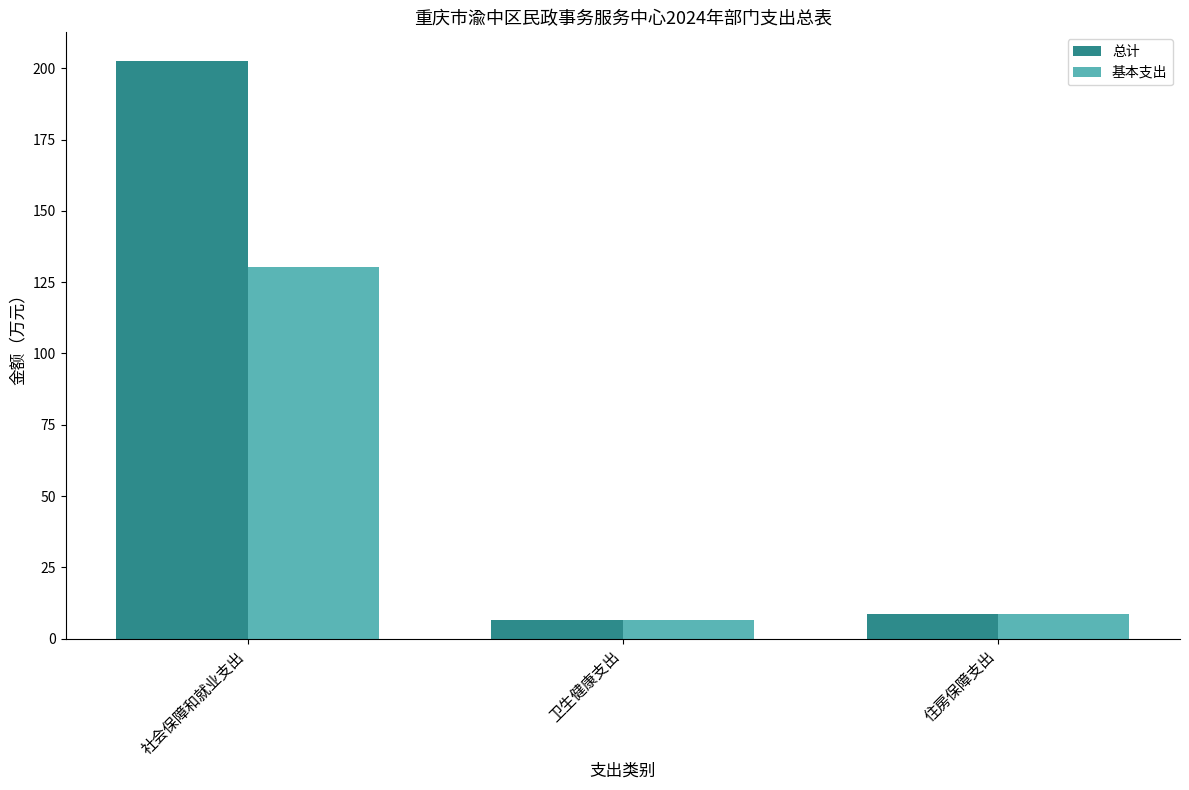

True or false: 总计 has a value of 352.1 at 社会保障和就业支出.

False